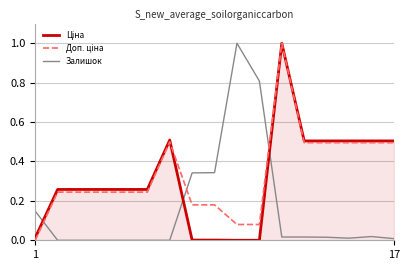

What is the greatest value displayed?

1.0